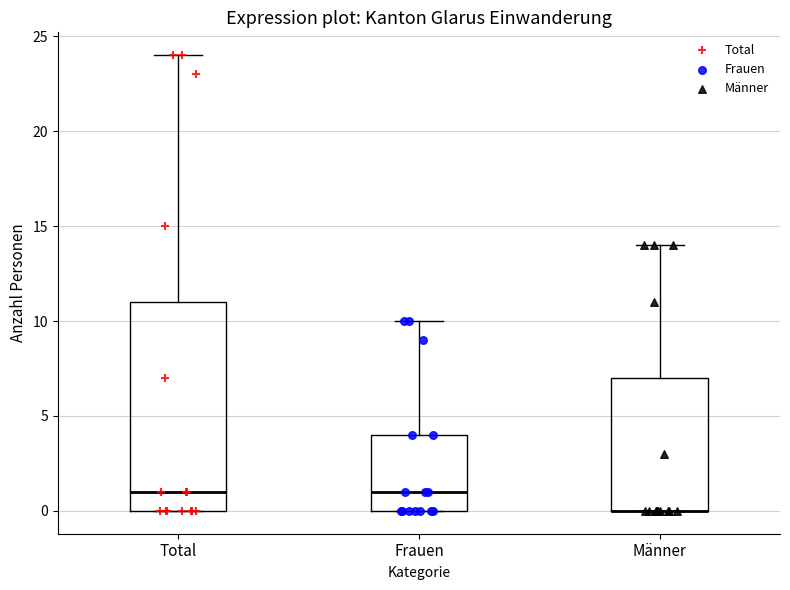

Comparing the boxes themselves (not the whiskers), which one is the tallest?

Total